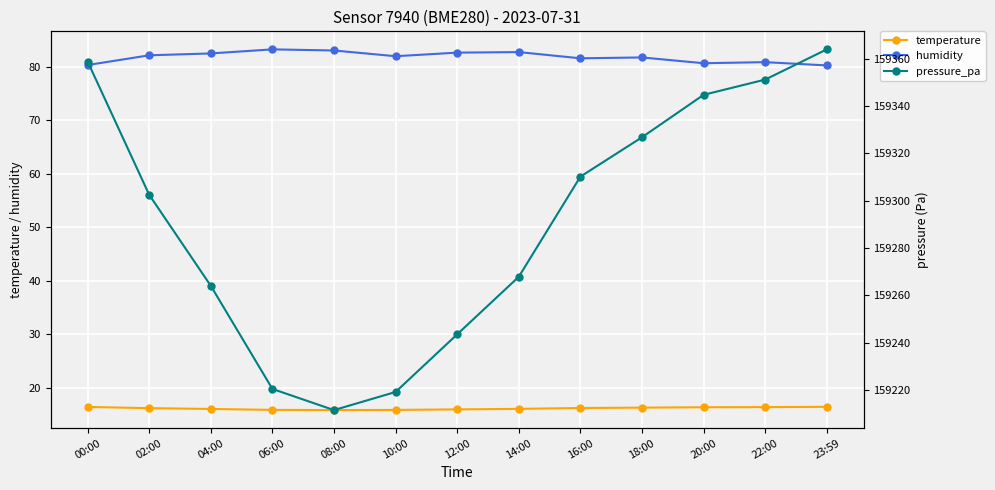

True or false: humidity and pressure_pa cross at least once.

False